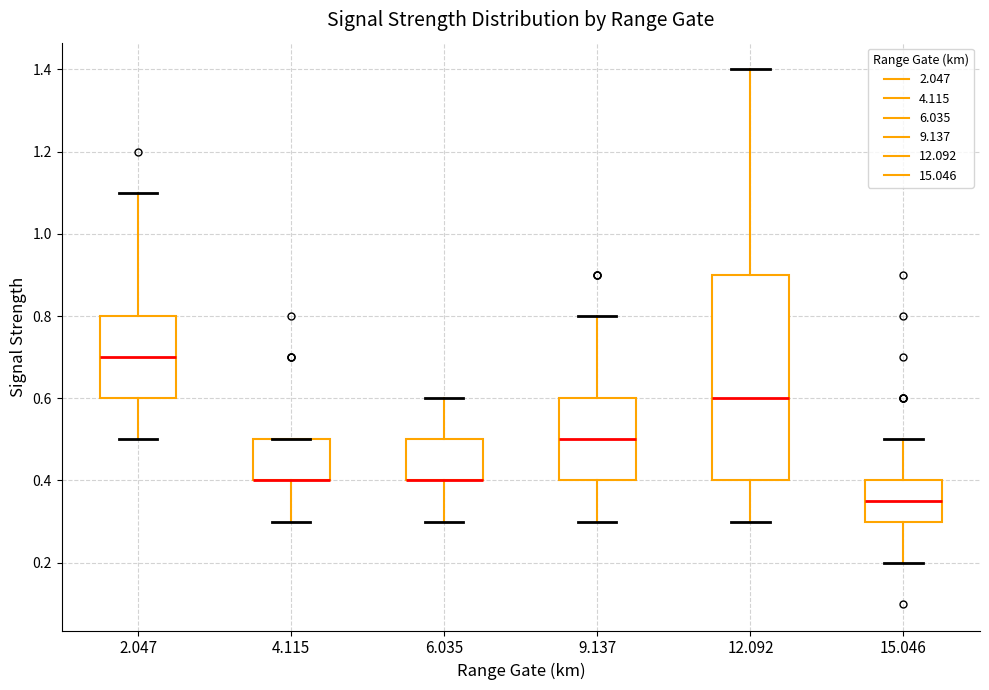

Where does the upper whisker of the box at x = 9.137 end on the y-axis? The values are not printed on the chart, so give them approximately, as read against the axis.

0.80